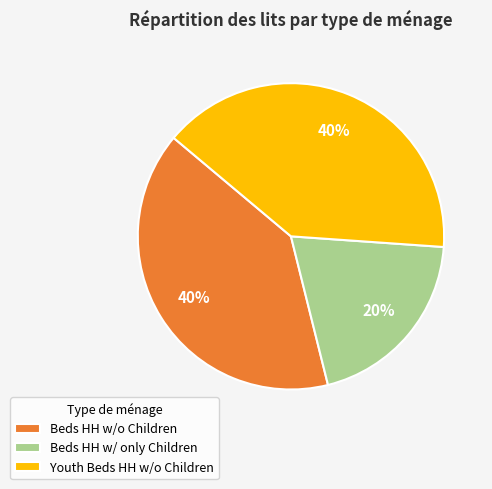

The Beds HH w/ only Children slice represents 13% of the pie. True or false?

False